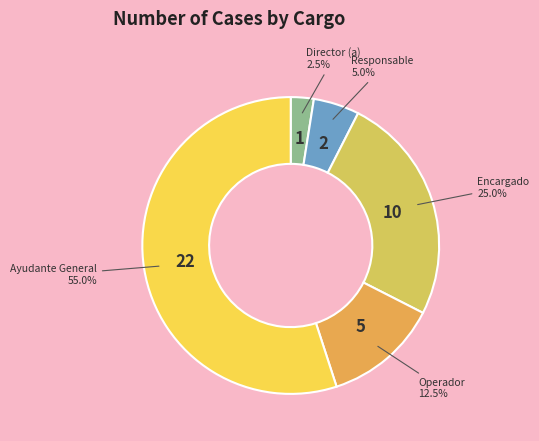

How many slices are in this pie chart?

5